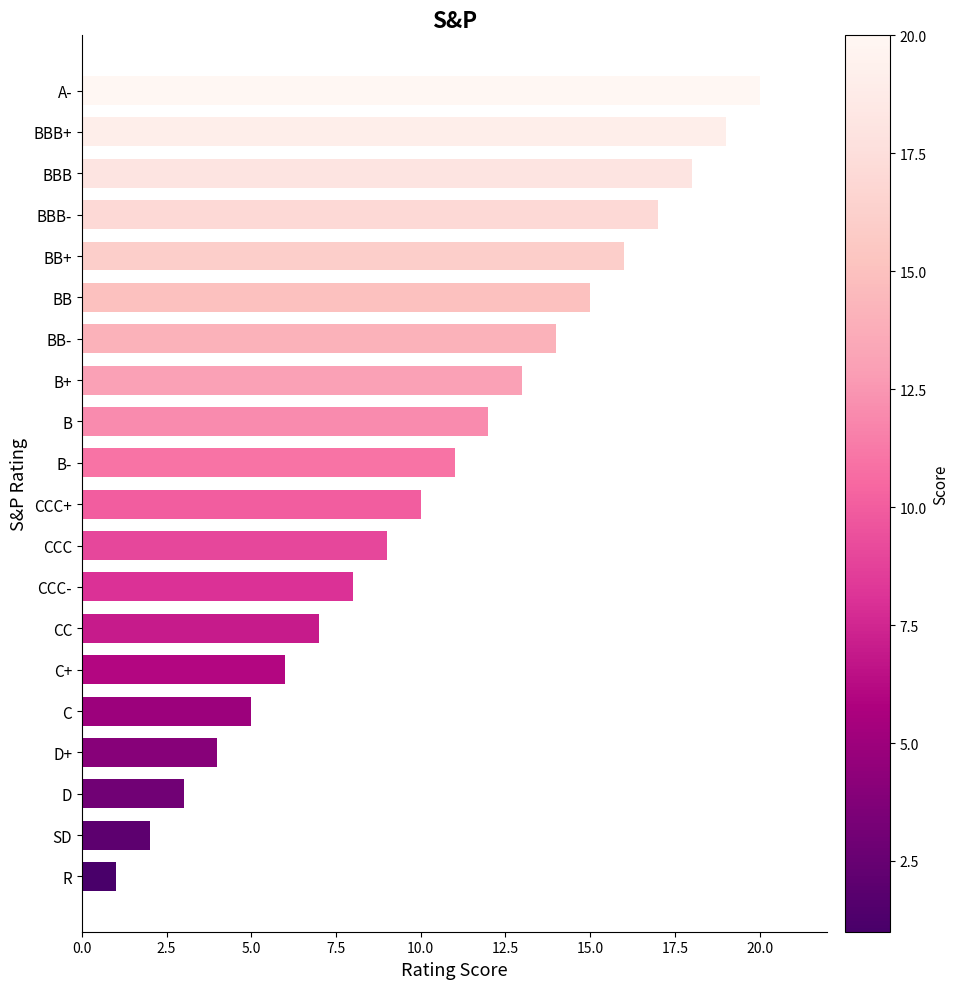

Which has a higher value, BB- or BBB?

BBB